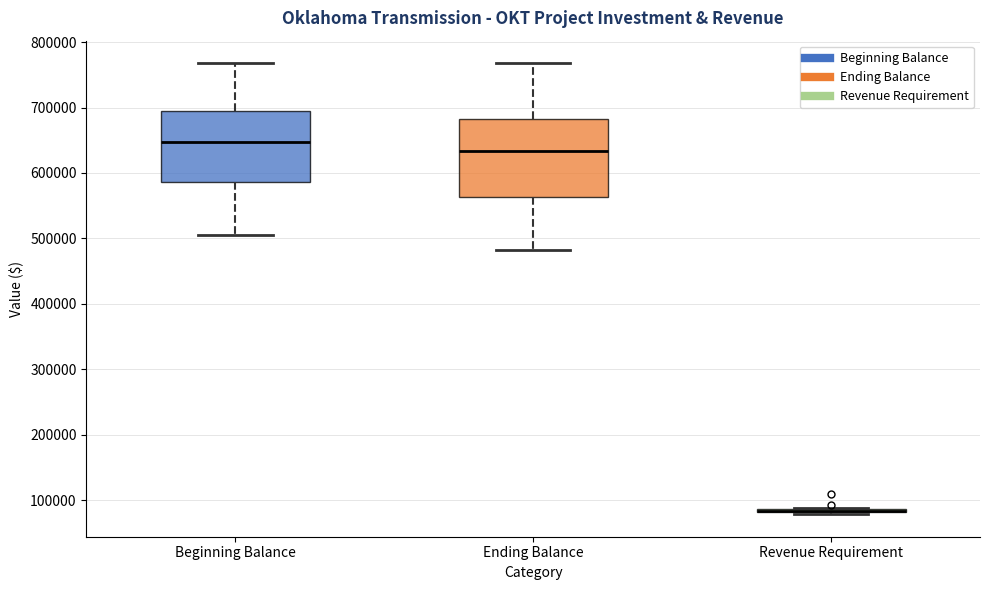

Reading left to right, read every box against the y-axis: the position of its median line, the range the box covers, and the ends of its whiskers. The values are not printed on the chart, so give them approximately, as read against the axis.

Beginning Balance: median 650000, box 590000 to 690000, whiskers 500000 to 770000
Ending Balance: median 630000, box 560000 to 680000, whiskers 480000 to 770000
Revenue Requirement: box collapsed to a line at 80000, whiskers 80000 to 90000